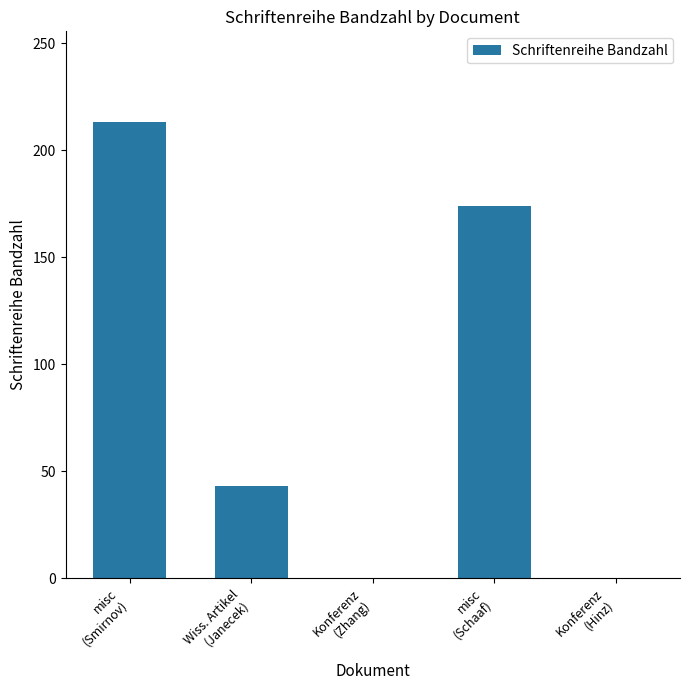

What is the sum of all values?

430